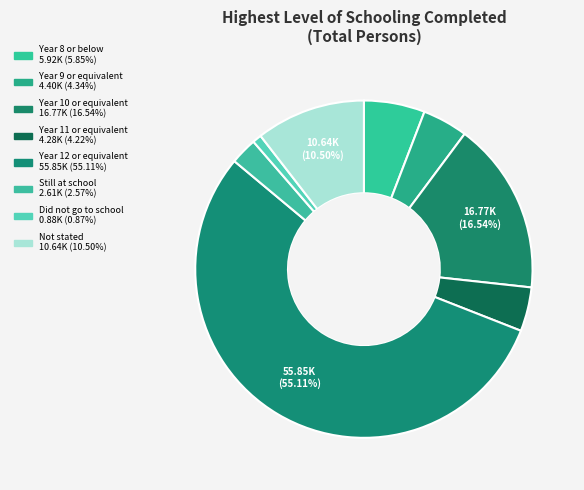

How many slices are in this pie chart?

8